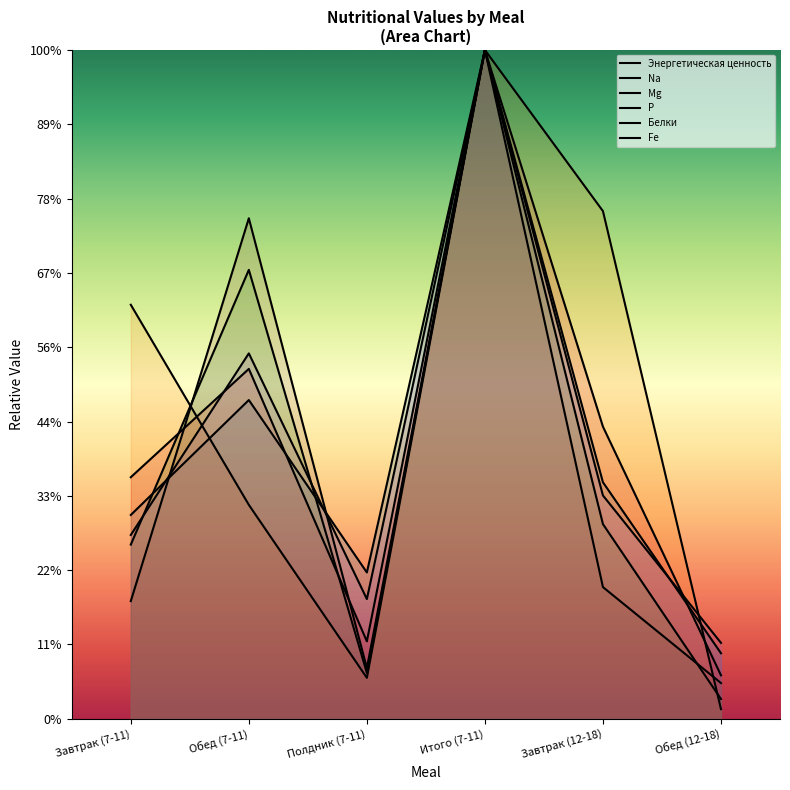

List the labels in order of Mg value, smallest first.

Обед (12-18), Полдник (7-11), Завтрак (7-11), Завтрак (12-18), Обед (7-11), Итого (7-11)